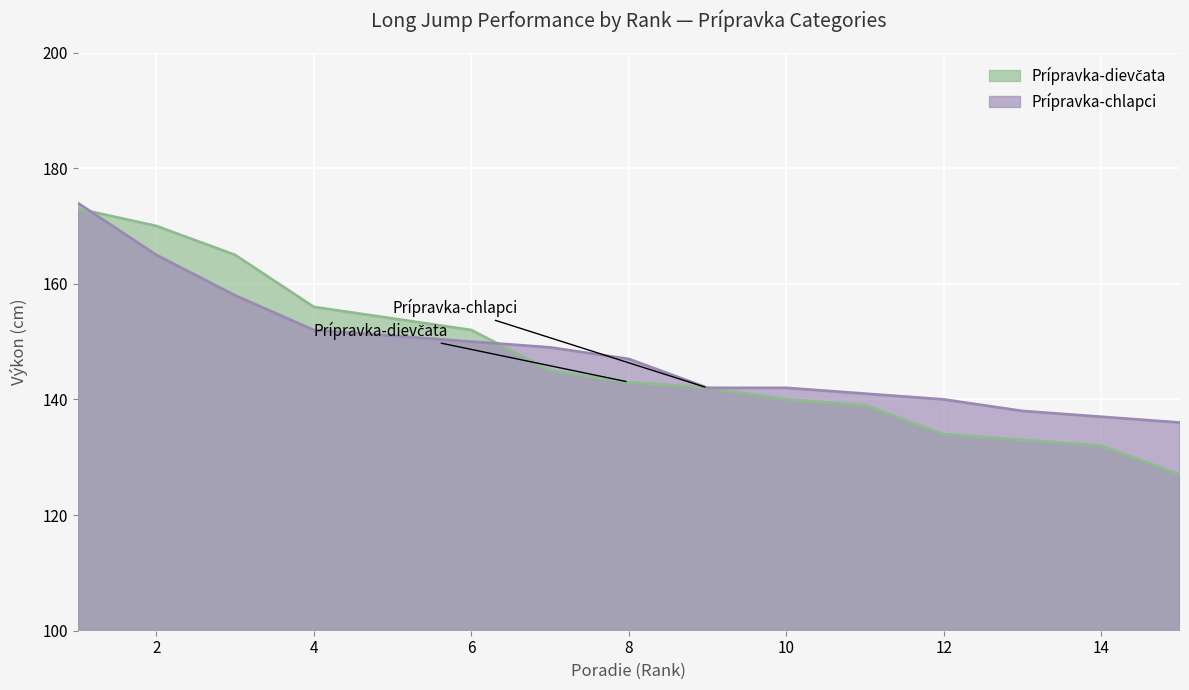

Reading right to left, what are all the values shown in this chart?

Prípravka-dievčata: 127	132	133	134	139	140	142	143	145	152	154	156	165	170	173
Prípravka-chlapci: 136	137	138	140	141	142	142	147	149	150	151	152	158	165	174